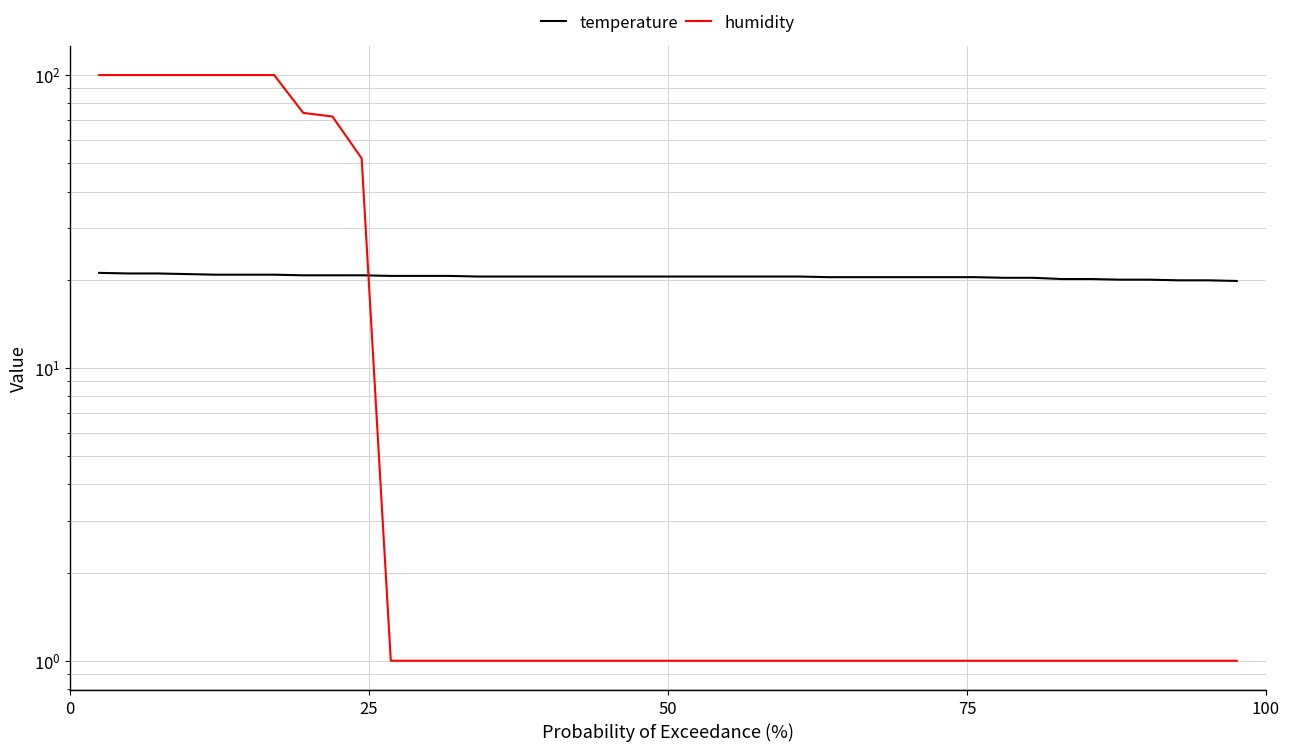

Rank the series by their average value, from lowest to highest.

temperature, humidity